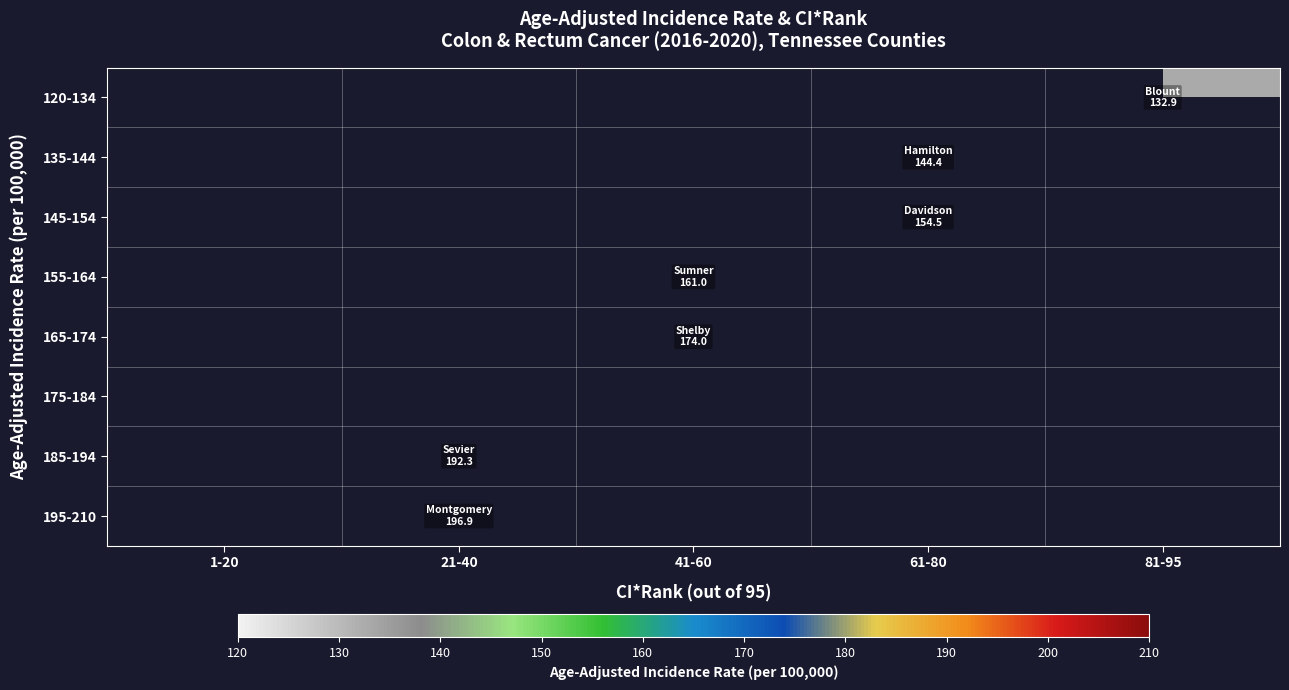

Is the value of 120-134 at 41-60 greater than the value of 135-144 at 61-80?

No